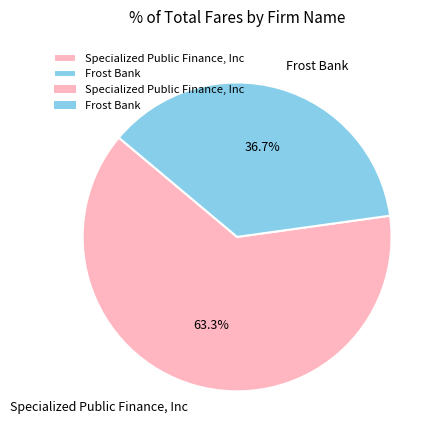

To the nearest percent, what is the difference between the Specialized Public Finance, Inc and Frost Bank slice percentages?

27%